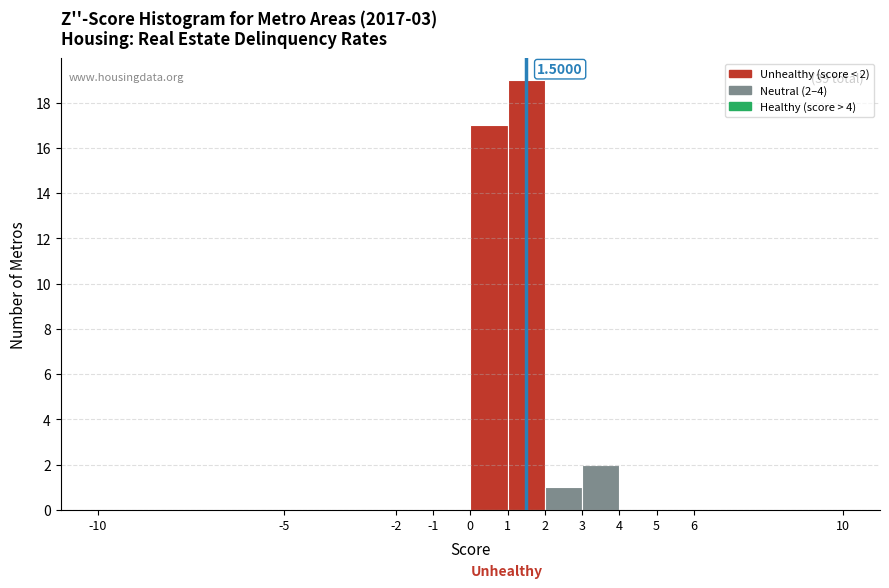

Over which range of the x-axis is the bar tallest?

1 to 2